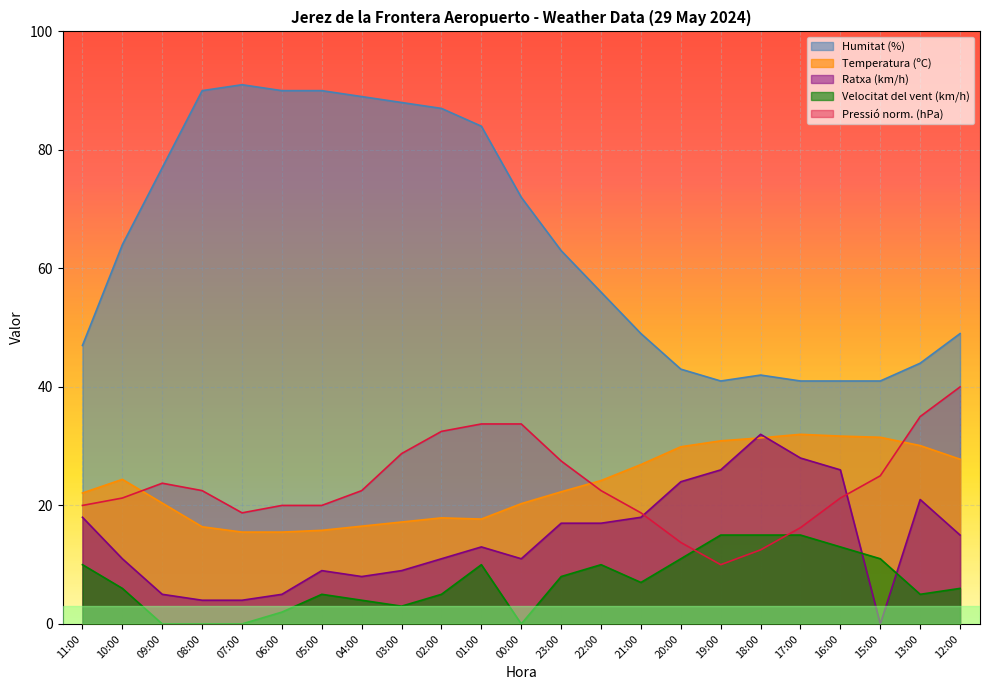

What is the average value of the Ratxa (km/h) series?

14.4